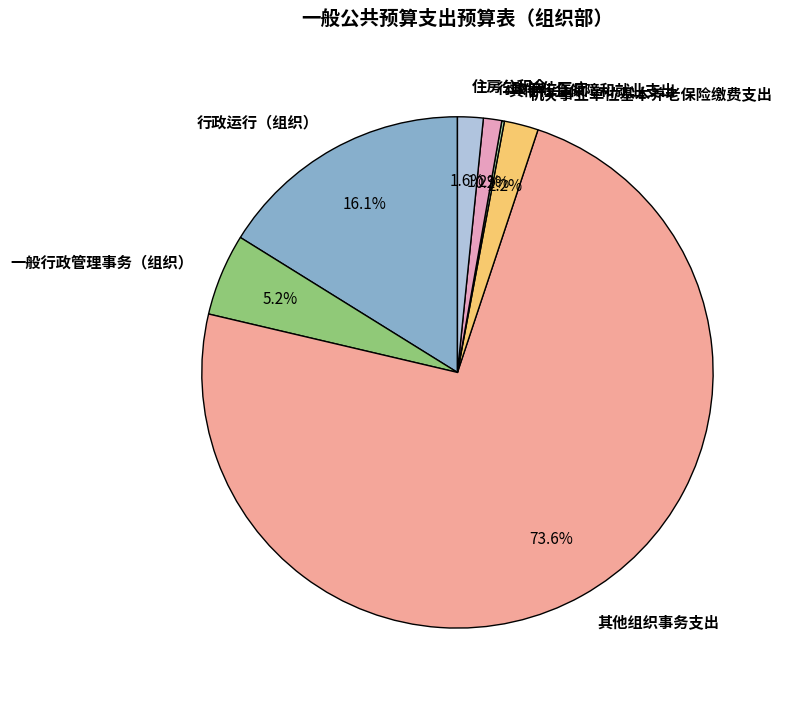

Which category has the biggest portion of the pie?

其他组织事务支出